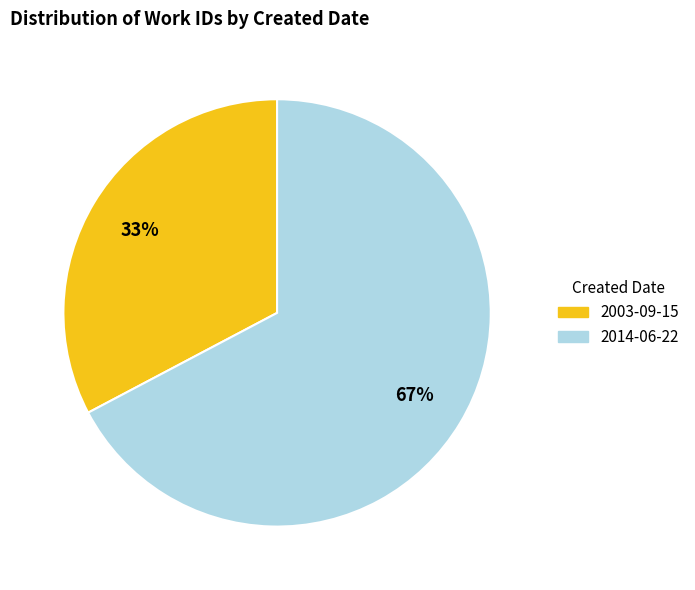

To the nearest percent, what percentage of the pie is 2014-06-22?

67%